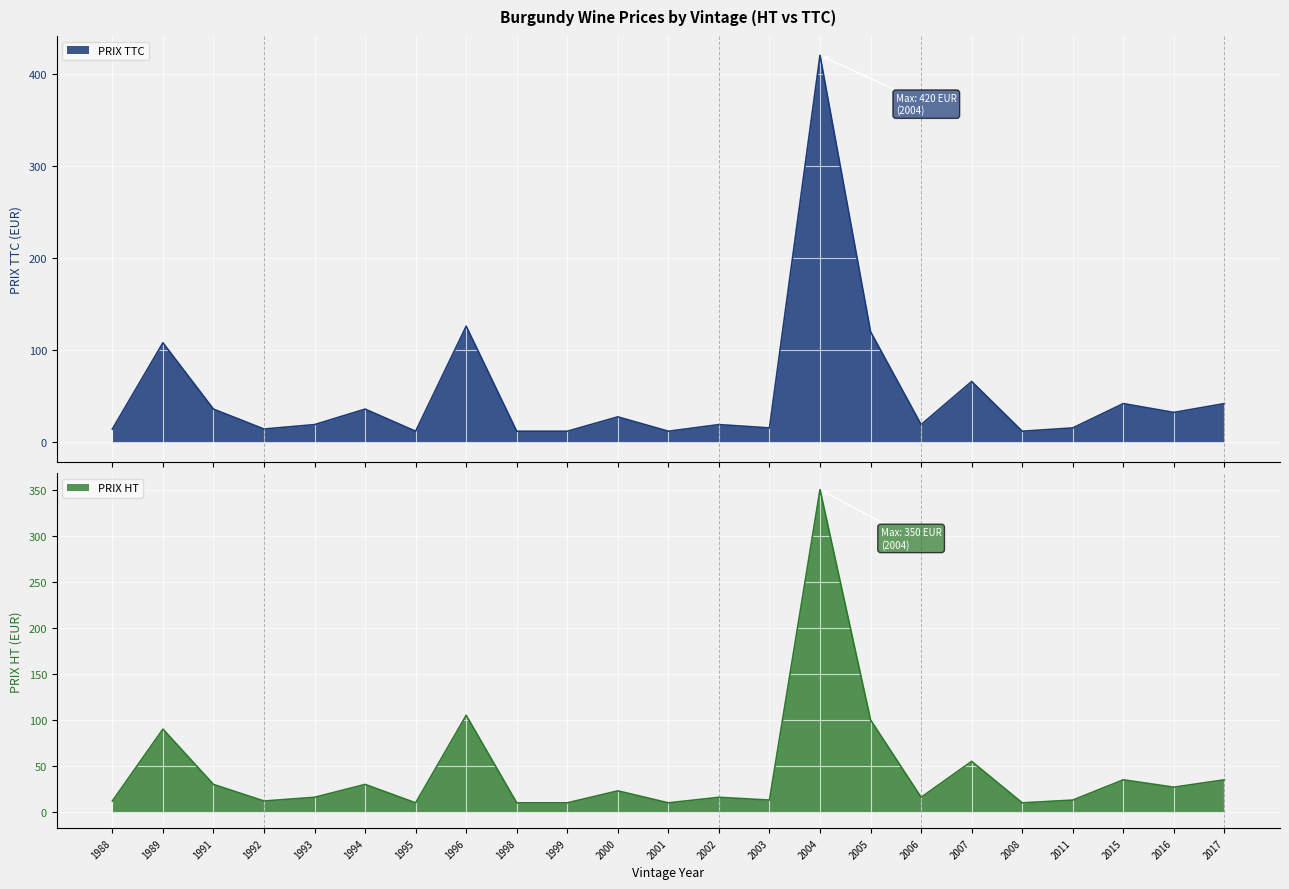

Which series has the largest range (max minus min)?

PRIX HT